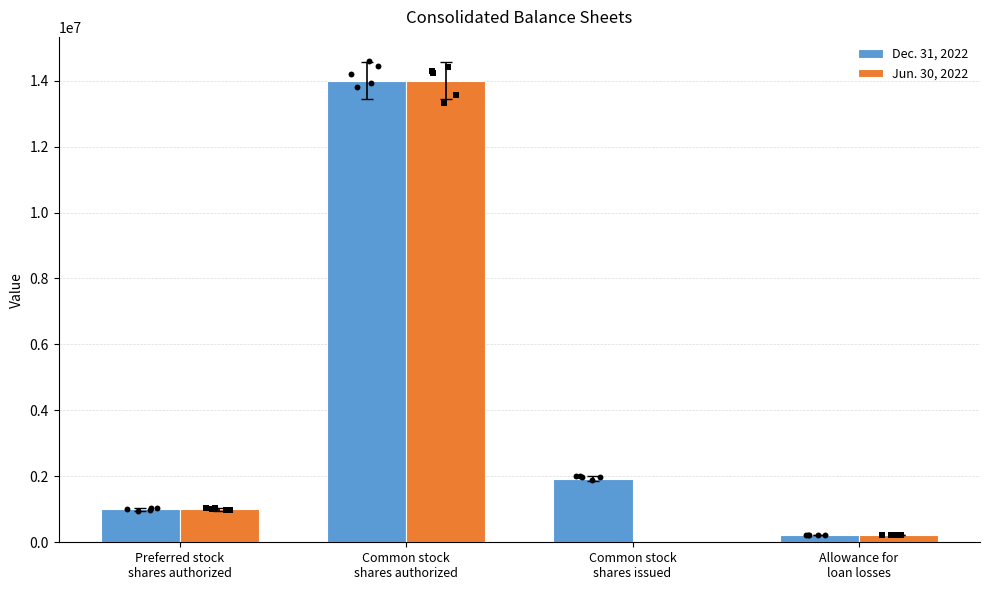

Is the value of Dec. 31, 2022 at Allowance for
loan losses greater than the value of Jun. 30, 2022 at Preferred stock
shares authorized?

No